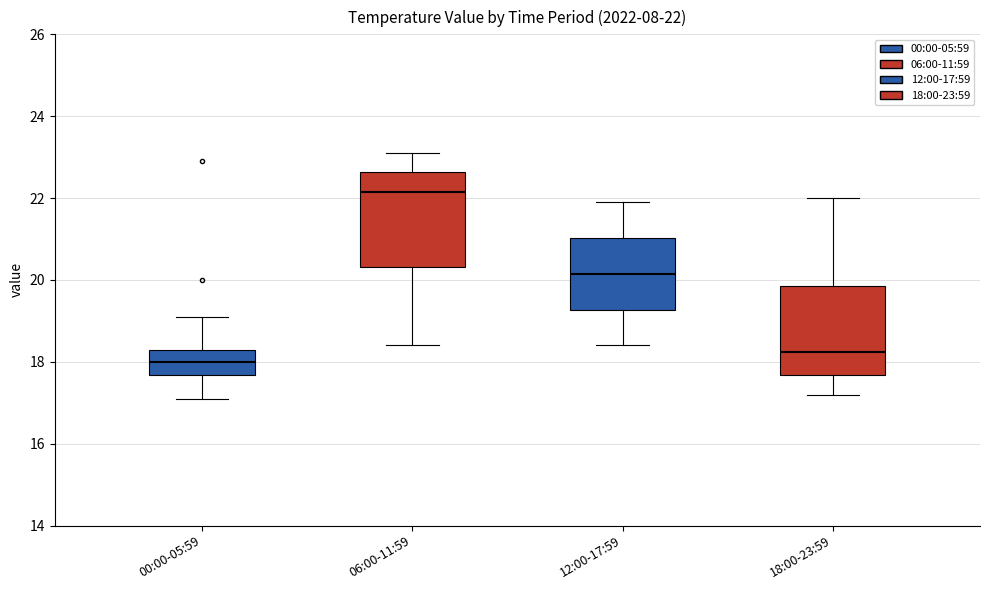

Which box's median line is the highest?

06:00-11:59